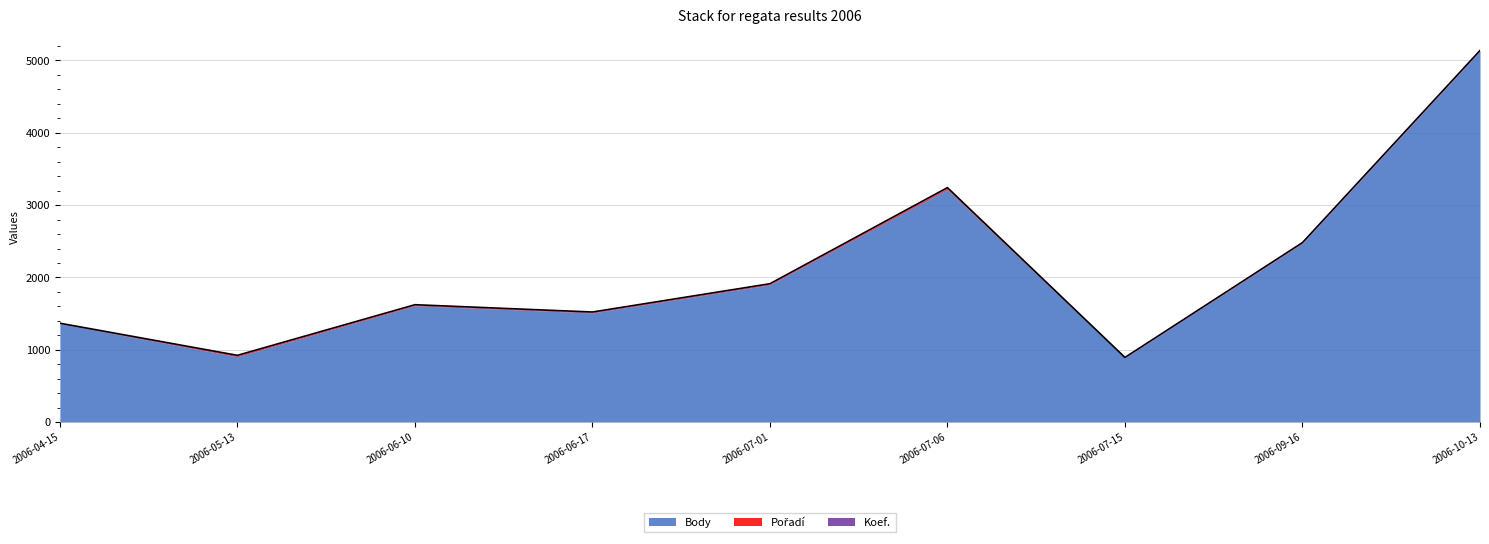

What is the approximate value of Koef. at 2006-06-10?

4